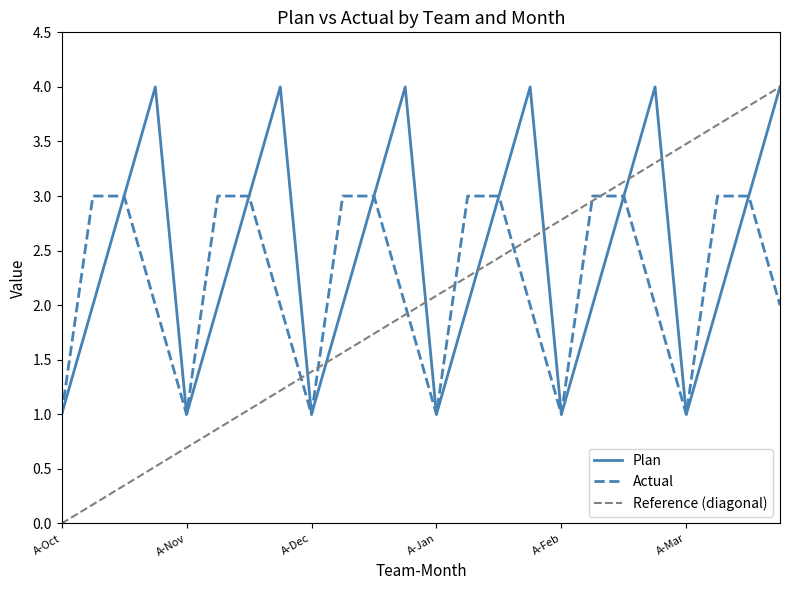

Reading left to right, extract all data points from this chart.

Plan: A-Oct=1	B-Oct=2	C-Oct=3	D-Oct=4	A-Nov=1	B-Nov=2	C-Nov=3	D-Nov=4	A-Dec=1	B-Dec=2	C-Dec=3	D-Dec=4	A-Jan=1	B-Jan=2	C-Jan=3	D-Jan=4	A-Feb=1	B-Feb=2	C-Feb=3	D-Feb=4	A-Mar=1	B-Mar=2	C-Mar=3	D-Mar=4
Actual: A-Oct=1	B-Oct=3	C-Oct=3	D-Oct=2	A-Nov=1	B-Nov=3	C-Nov=3	D-Nov=2	A-Dec=1	B-Dec=3	C-Dec=3	D-Dec=2	A-Jan=1	B-Jan=3	C-Jan=3	D-Jan=2	A-Feb=1	B-Feb=3	C-Feb=3	D-Feb=2	A-Mar=1	B-Mar=3	C-Mar=3	D-Mar=2